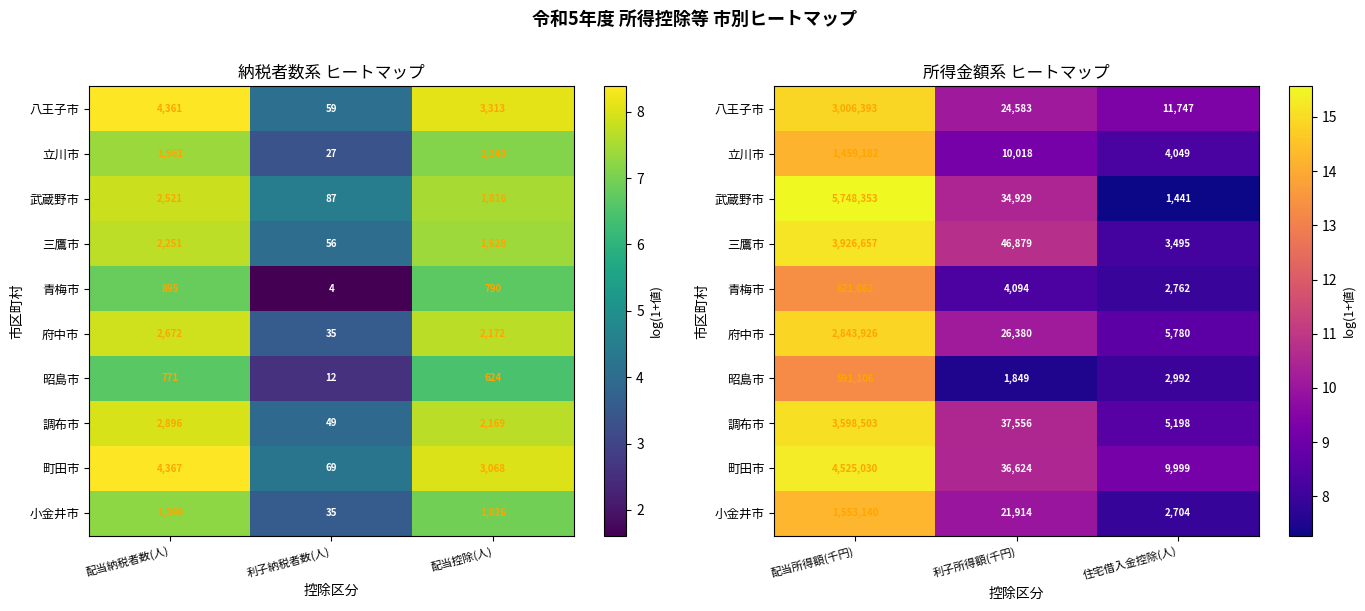

At how many categories does at least one series exceed 14?

1